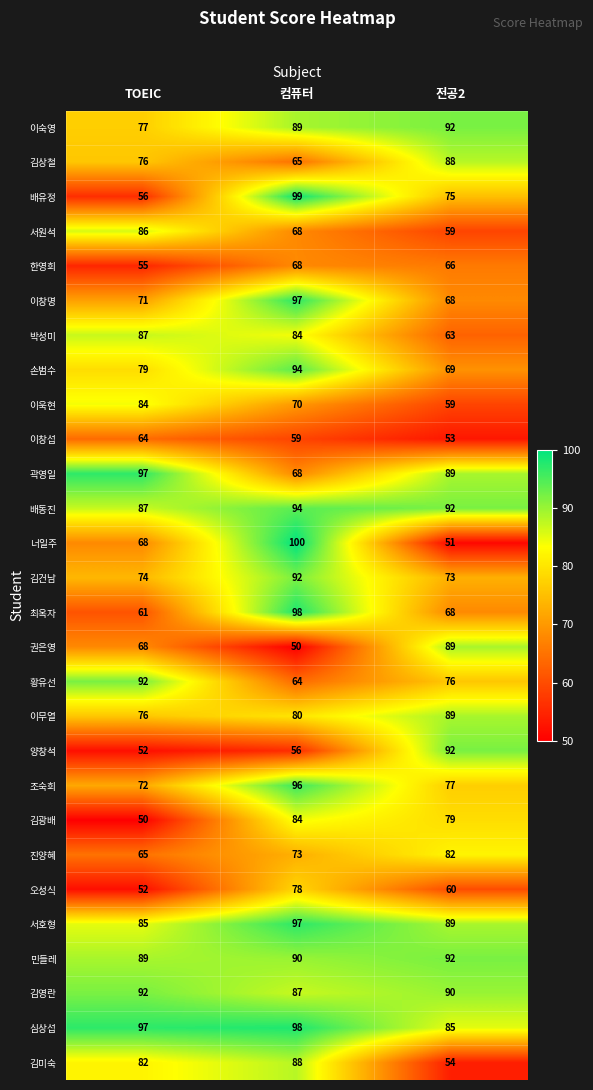

Which category has the lowest value in the 김광배 series?

TOEIC